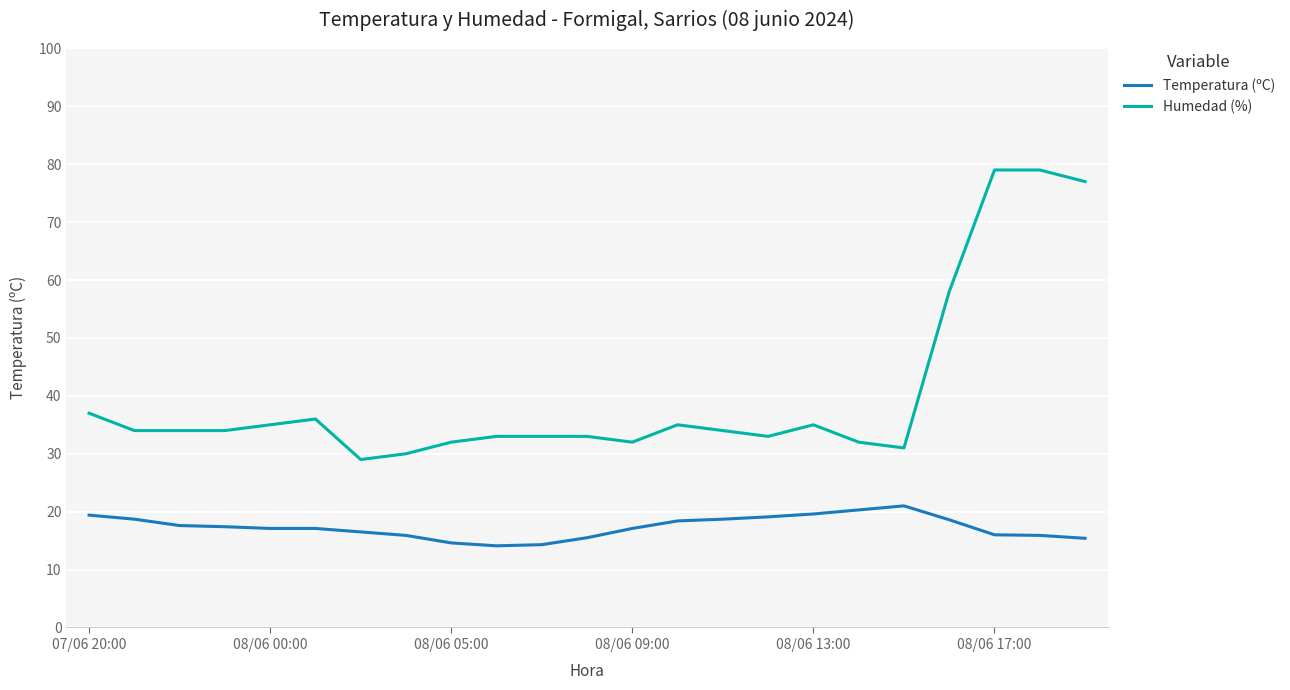

List the series in order of their overall mean, lowest first.

Temperatura (ºC), Humedad (%)